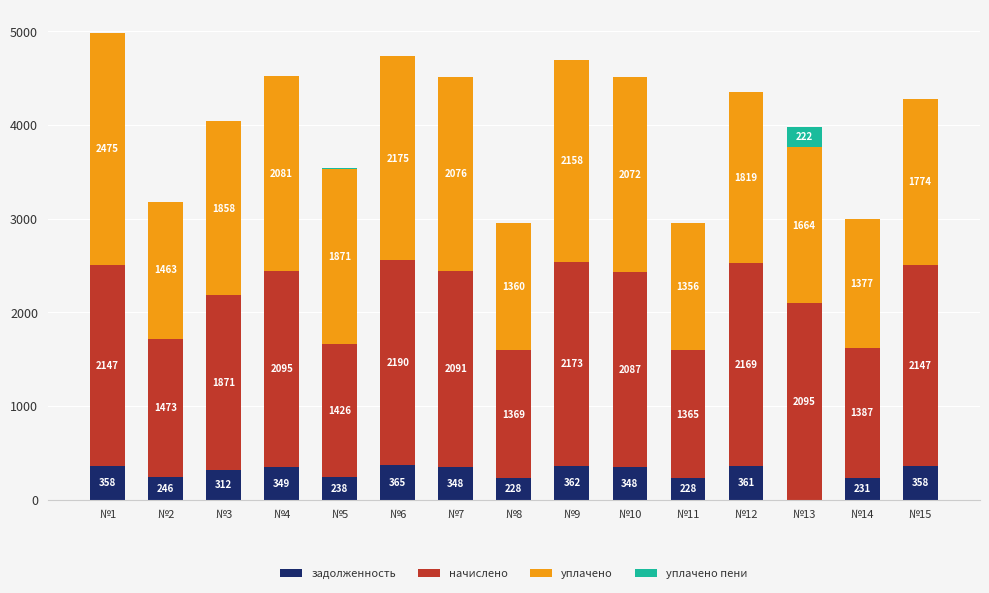

How many data points does each series have?

15